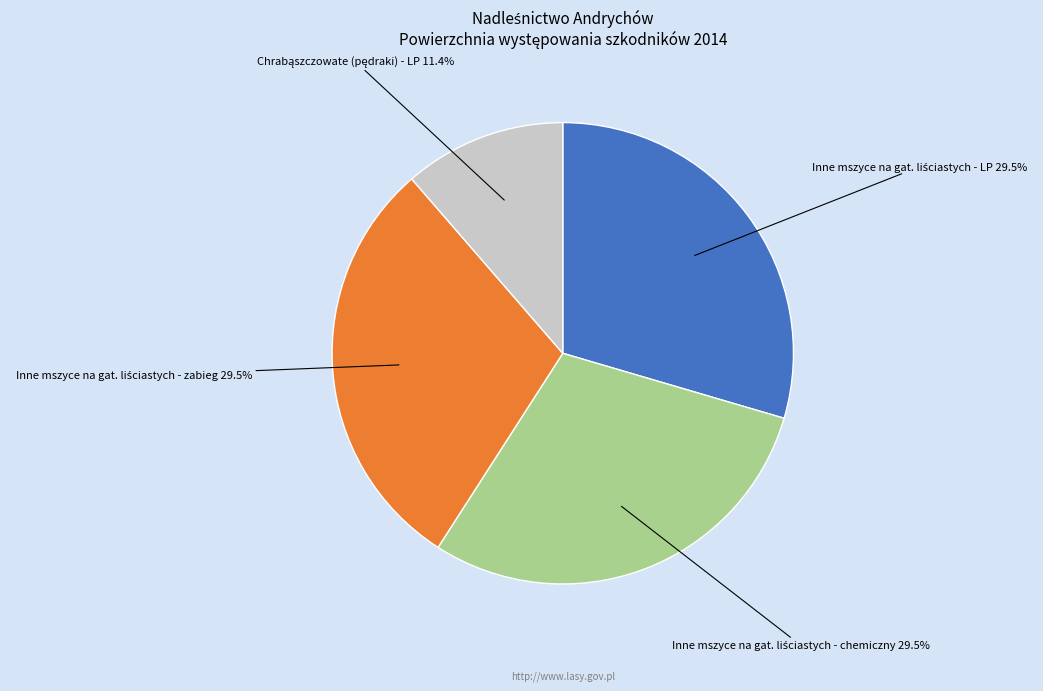

To the nearest percent, what is the difference between the largest and smallest slice percentages?

18%